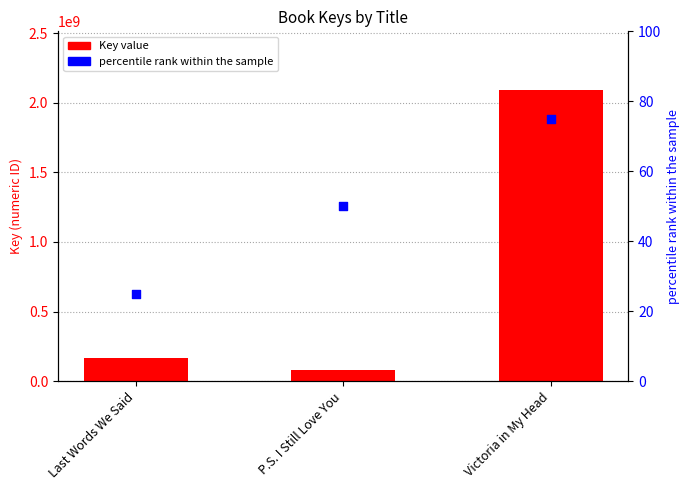

At which category is the sum across all series the highest?

Victoria in My Head